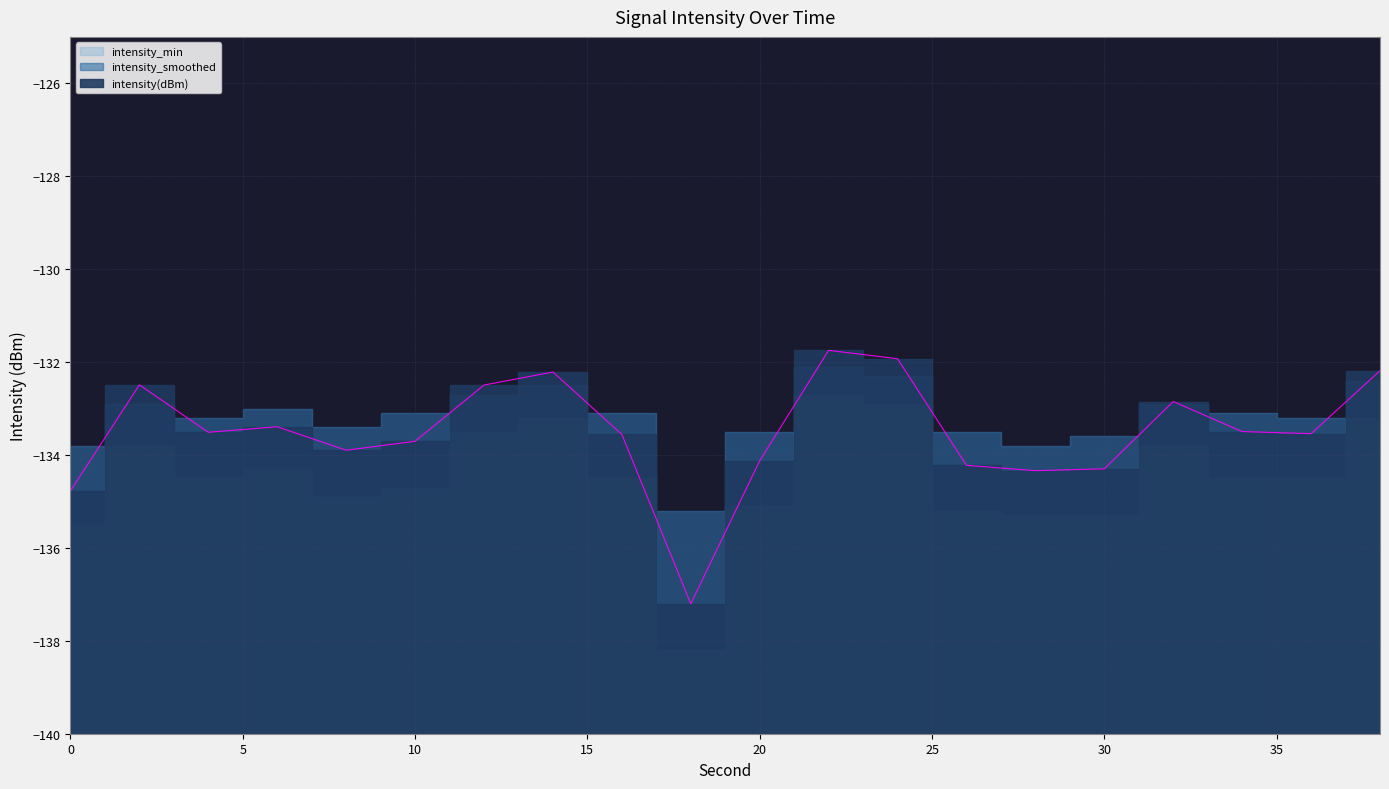

List the series in order of their peak value, lowest first.

intensity_min, intensity_smoothed, intensity(dBm)